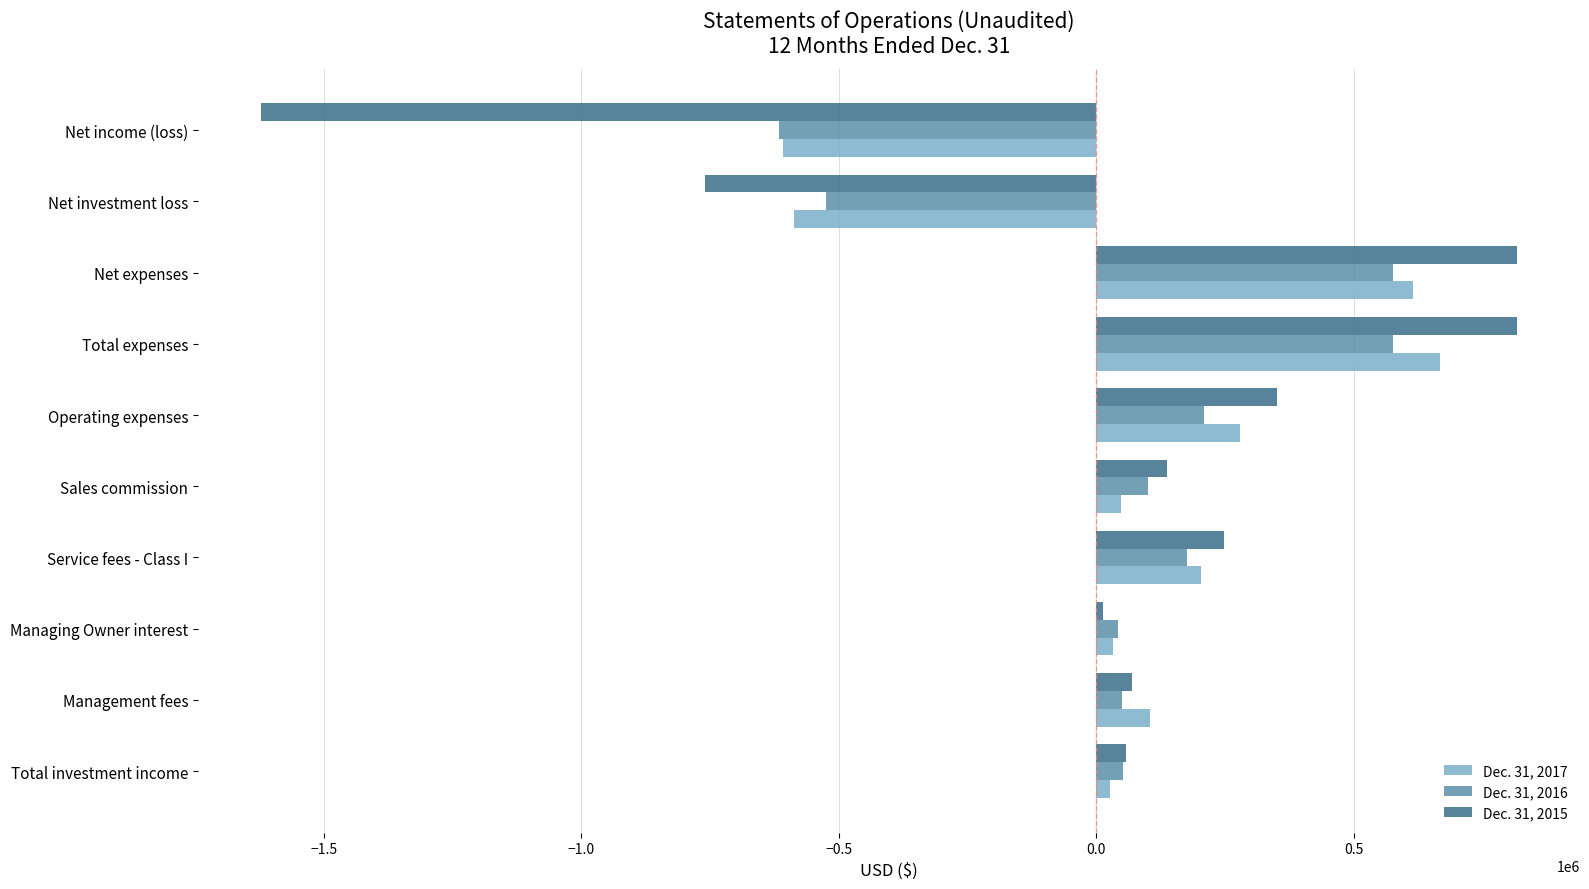

What is the total value across all series at Net investment loss?

-1872061